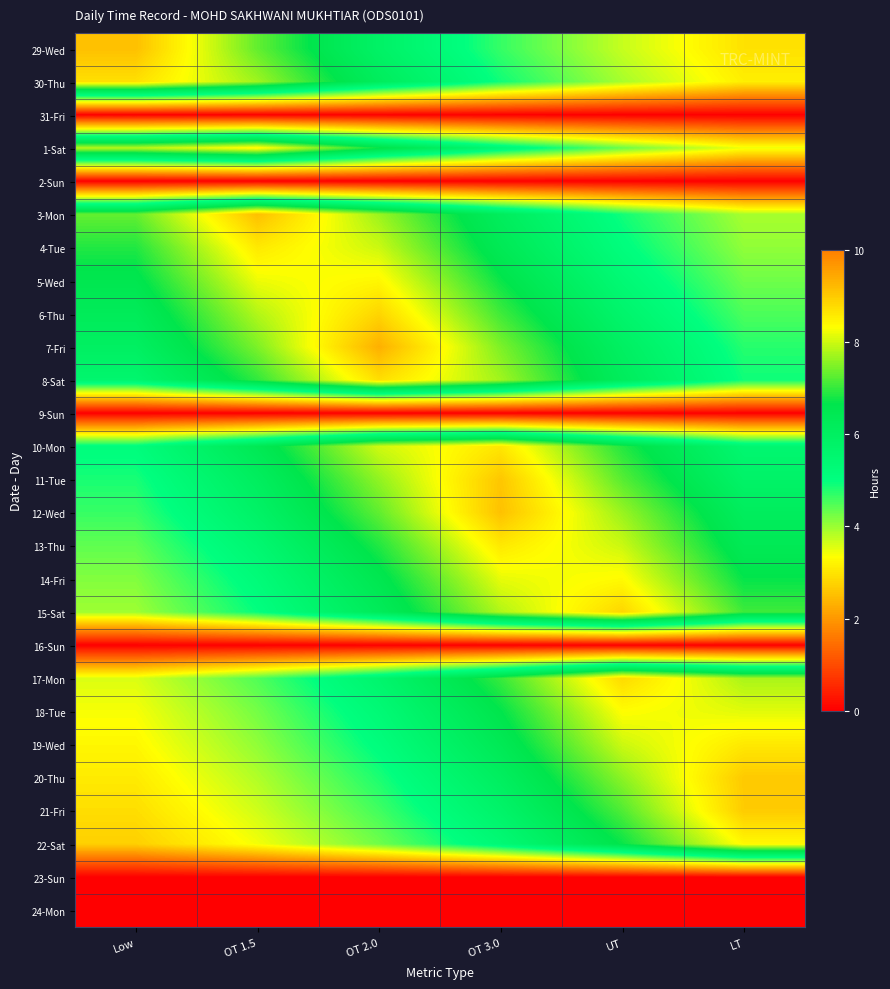

Which label corresponds to the largest value in the chart?

OT 2.0